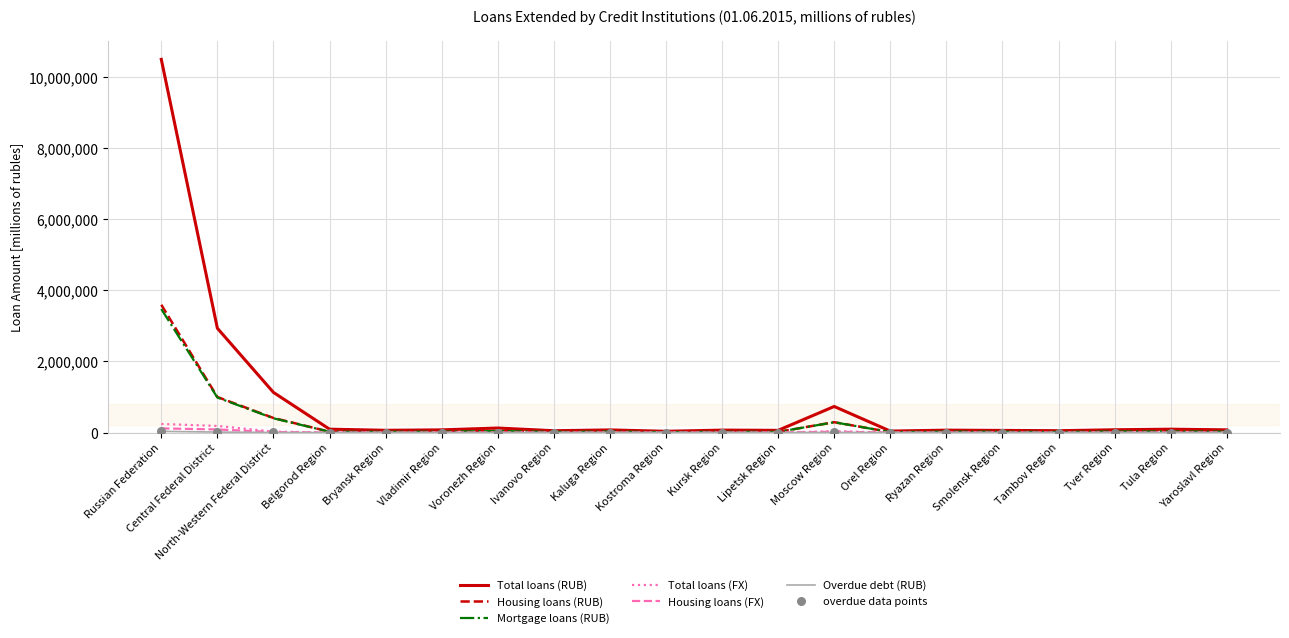

At how many categories does at least one series exceed 8515573?

1